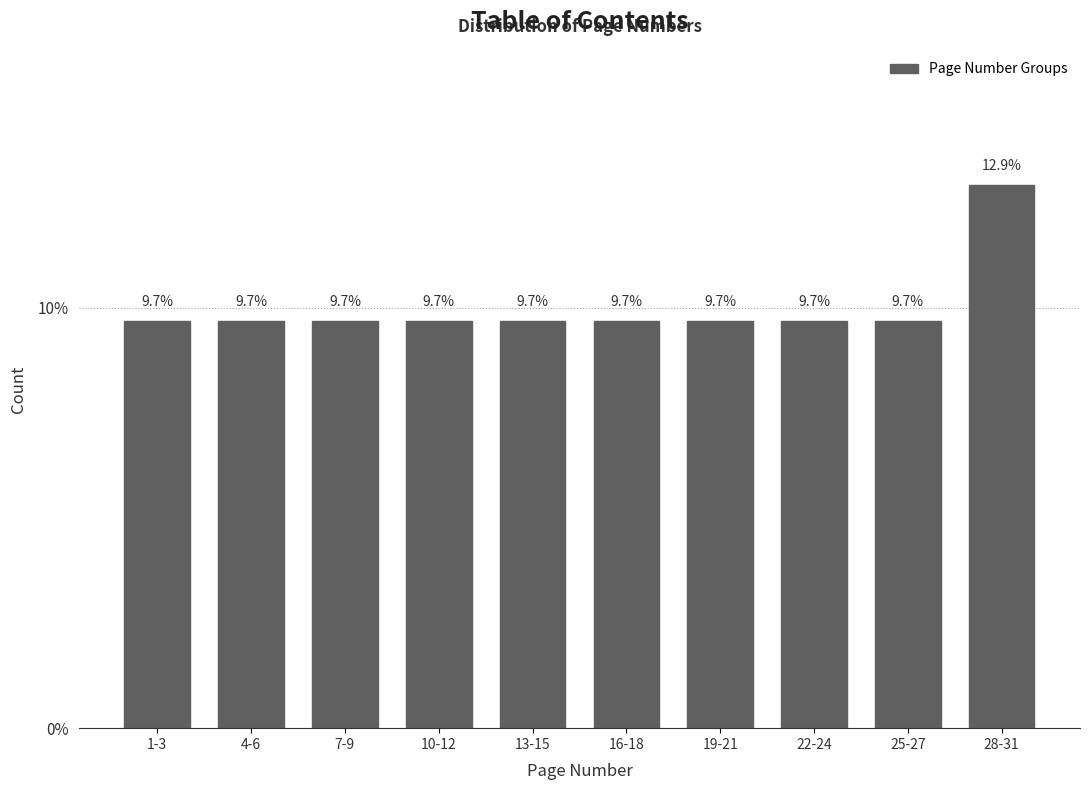

Reading left to right, extract all data points from this chart.

1-3=9.7	4-6=9.7	7-9=9.7	10-12=9.7	13-15=9.7	16-18=9.7	19-21=9.7	22-24=9.7	25-27=9.7	28-31=12.9